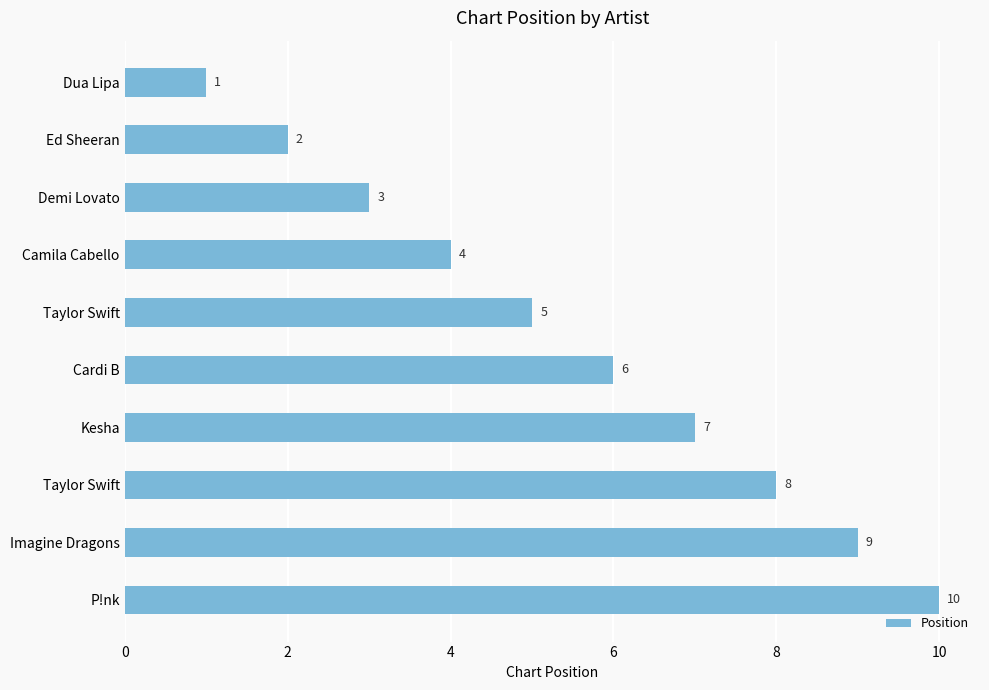

Are the bars horizontal?

Yes